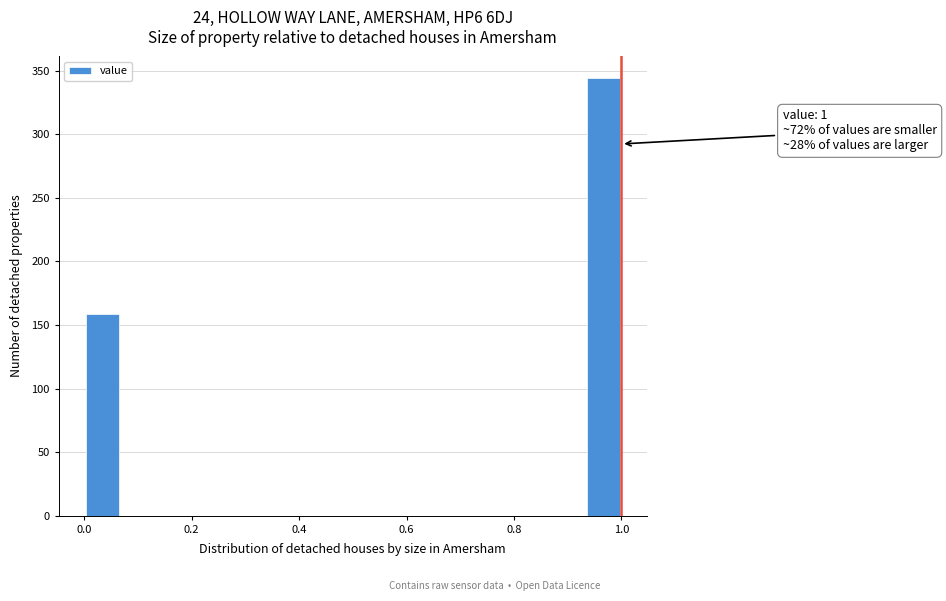

Around what value on the x-axis is the tallest bar? Give the approximate position of its centre, as read against the axis.

0.96